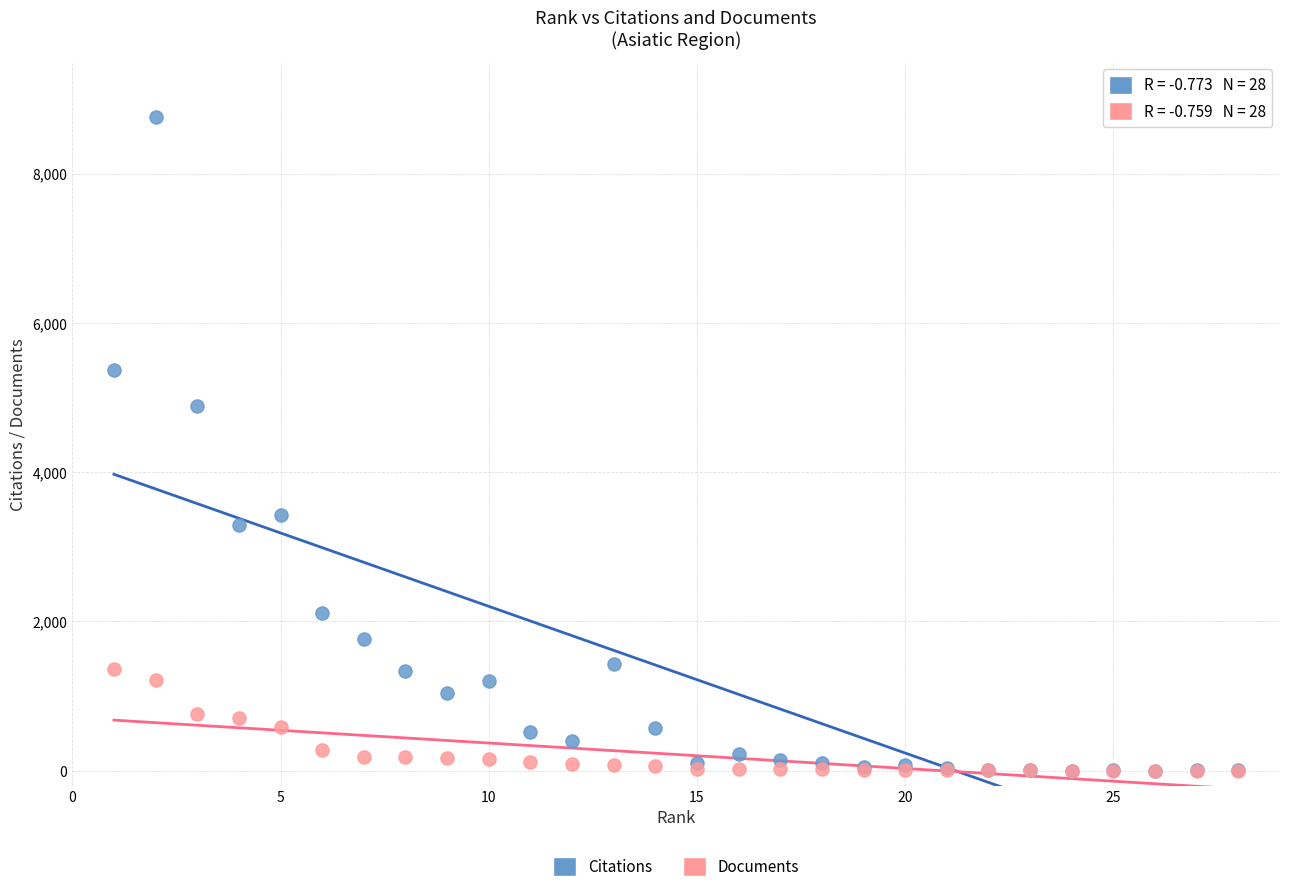

In the Citations series, what Y value is closest to 4382?

4890